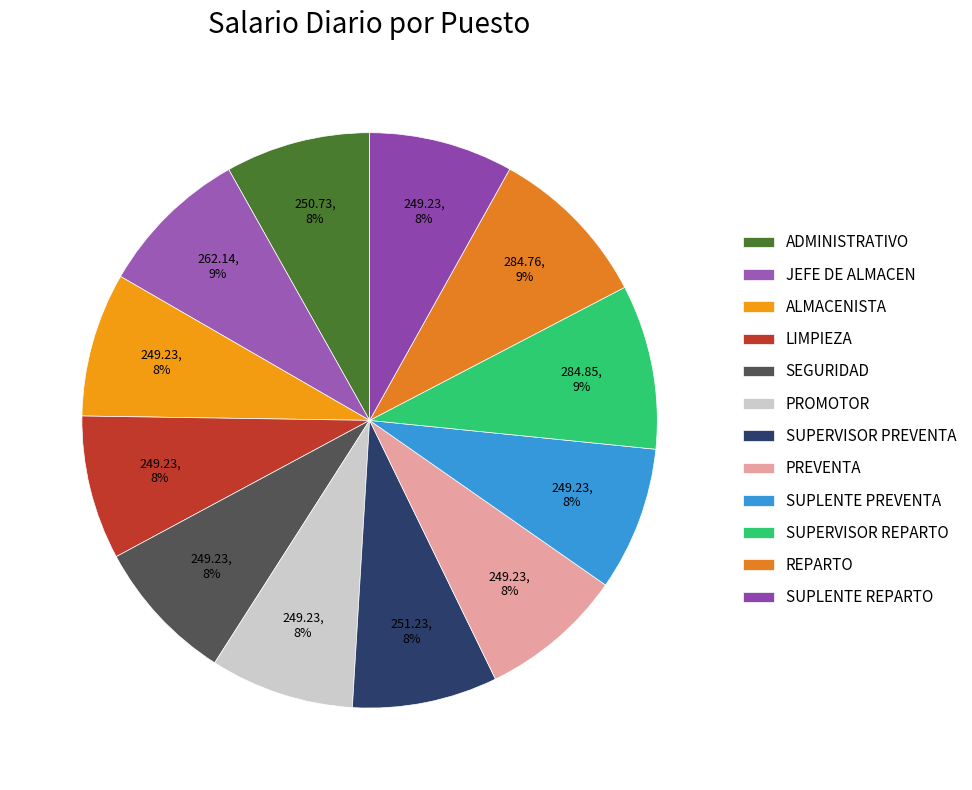

Count the number of slices in the pie.

12